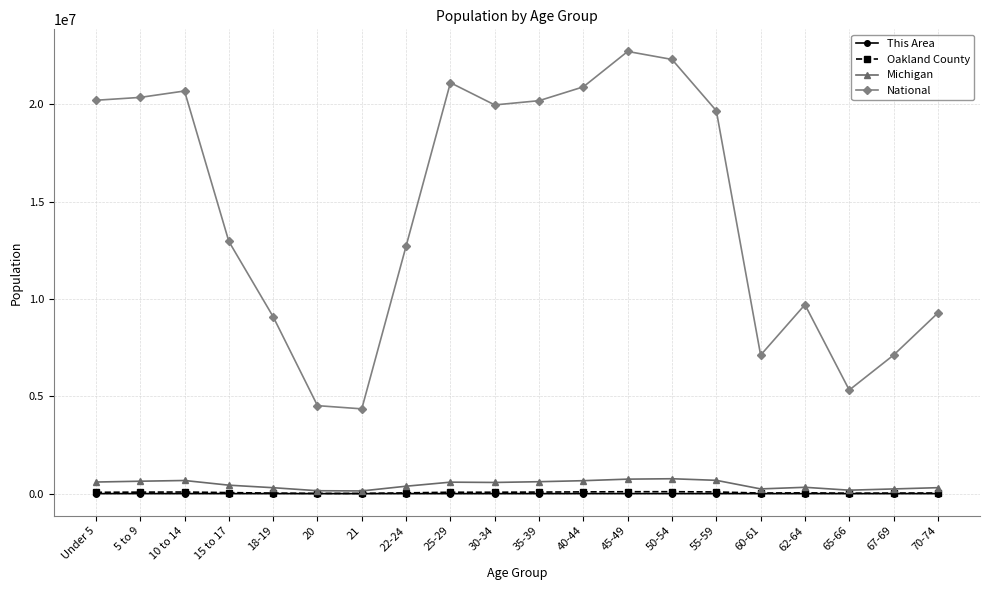

The Oakland County series shows 39280 at 22-24. True or false?

True